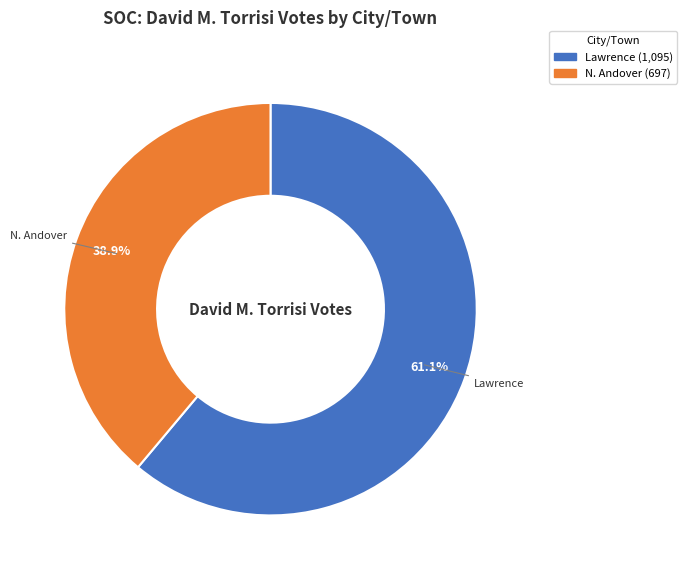

Is there a majority slice in this chart?

Yes